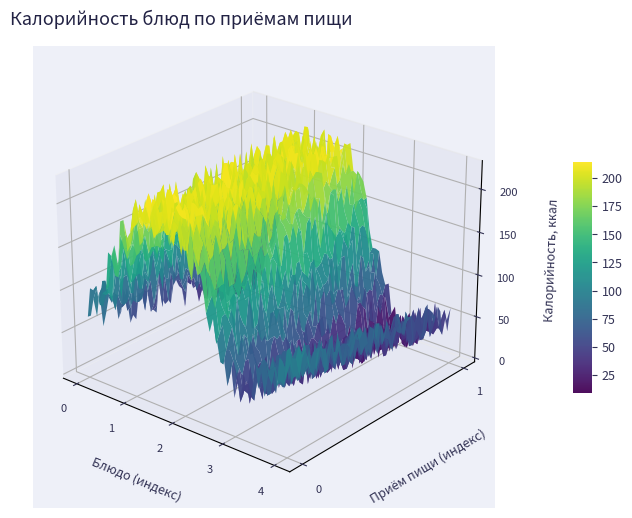

What is the difference between the maximum and second lowest values in the Завтрак series?

132.7